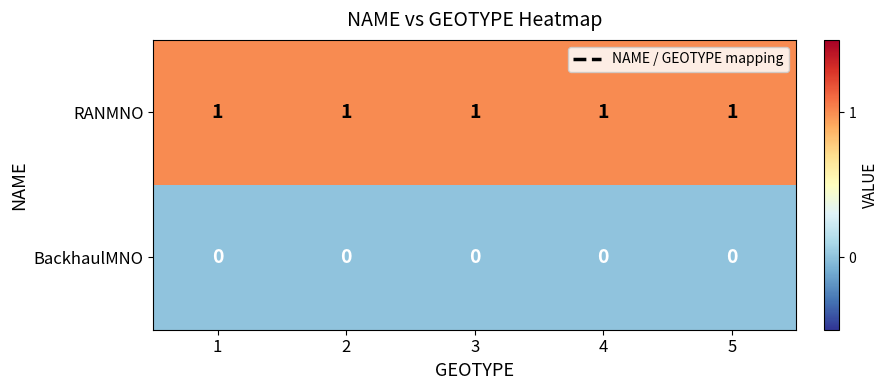

Which series has the largest total across all categories?

RANMNO